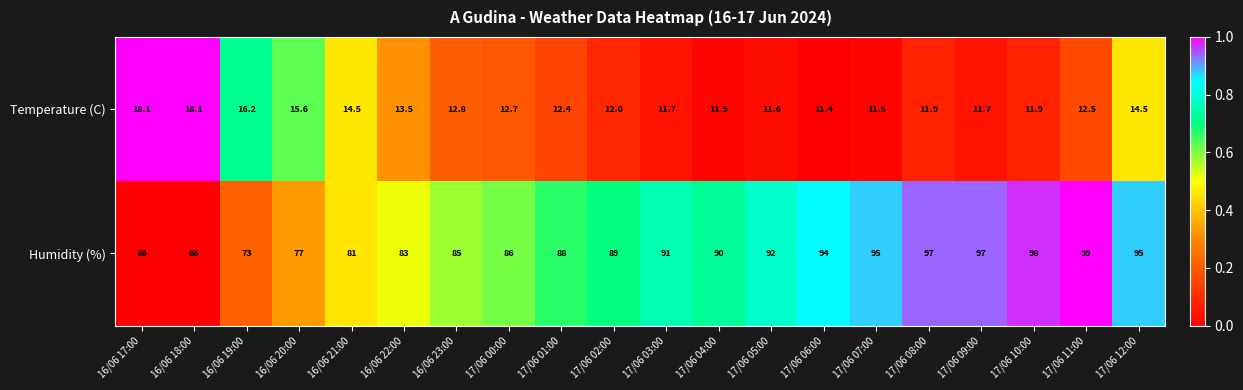

Where does the Temperature (C) series first go above 12?

16/06 17:00